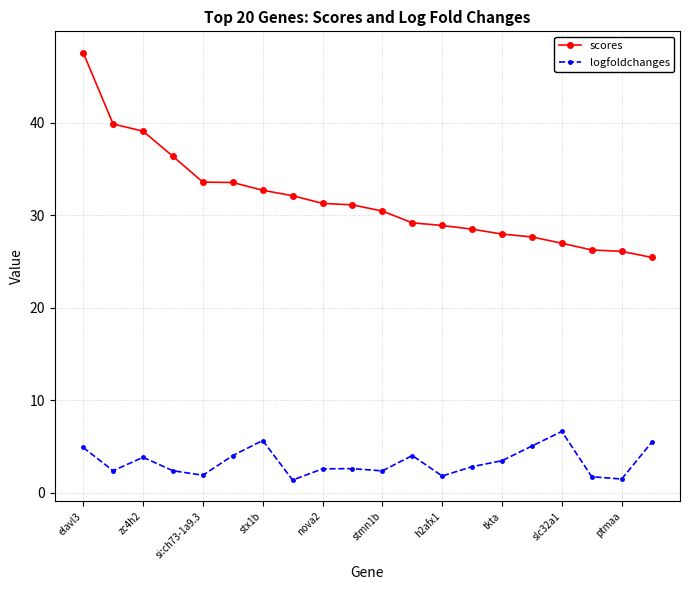

Which series has the largest range (max minus min)?

scores